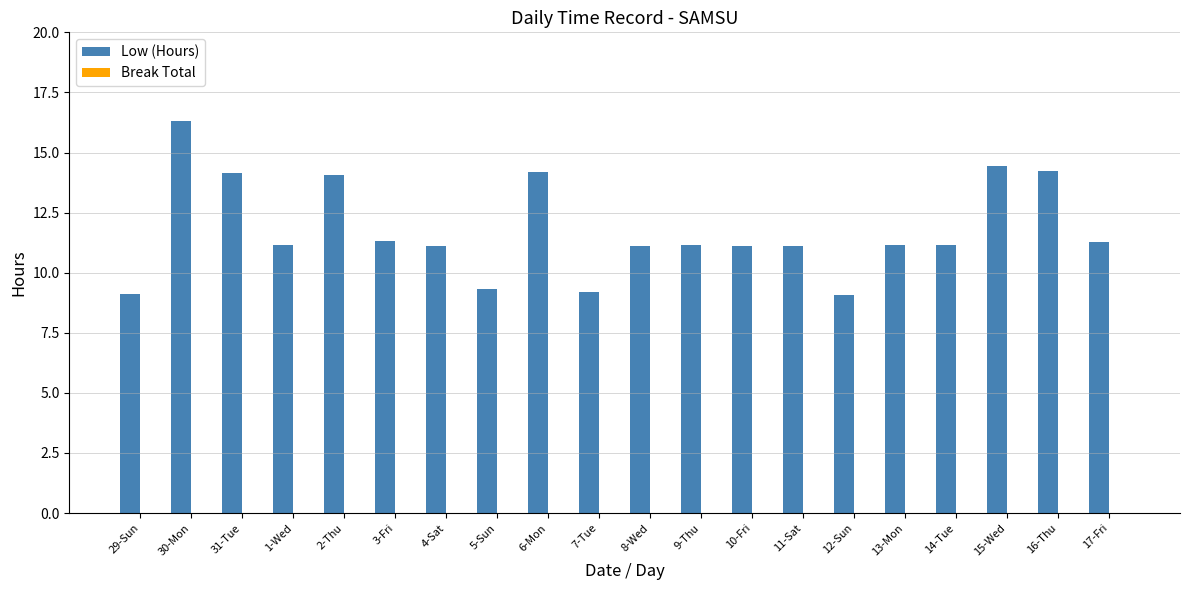

Approximately how many times larger is the value at 7-Tue compared to 1-Wed?

0.8